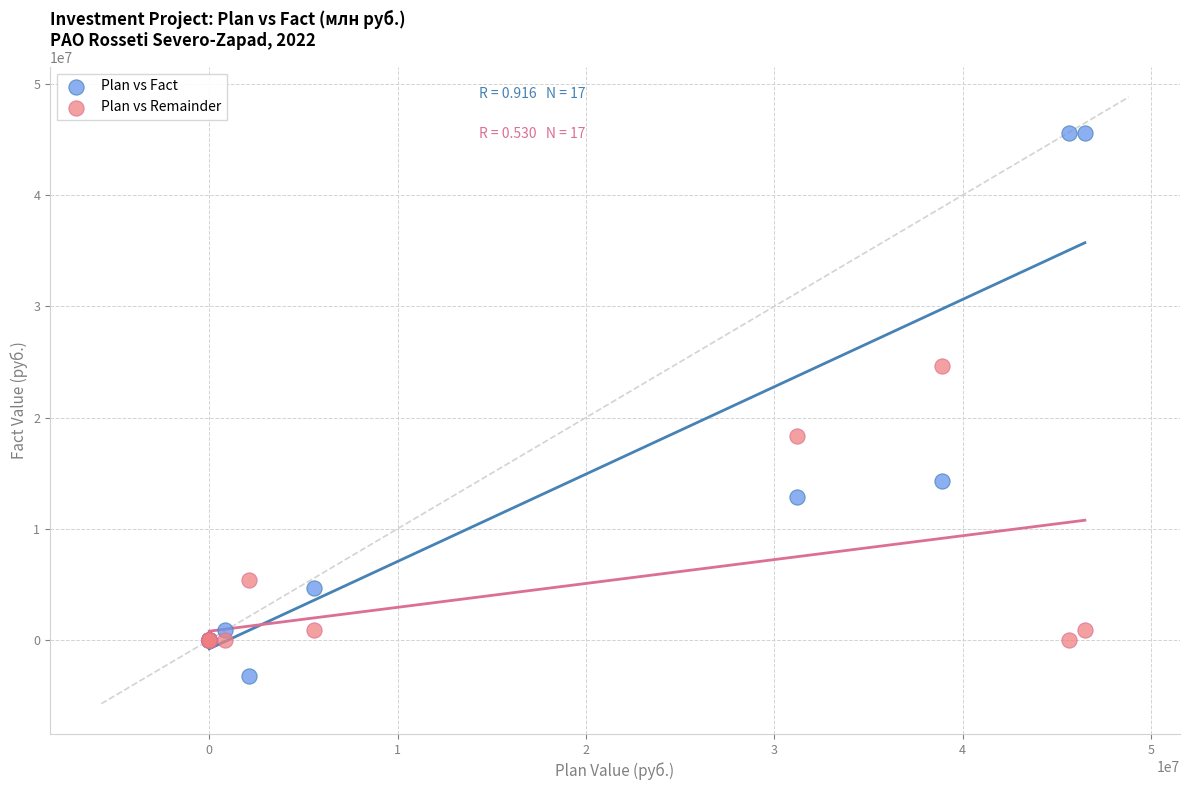

In the Plan vs Fact series, what Y value is closest to 21170747?

14255829